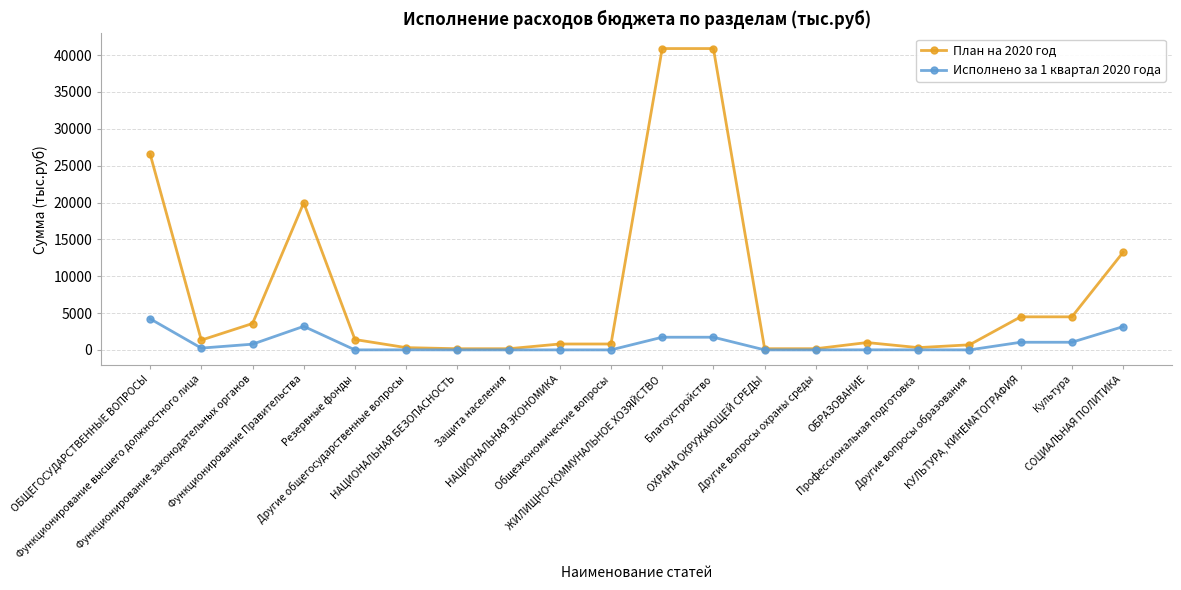

What is the value of the План на 2020 год point at the 4th from the left?

19959.6